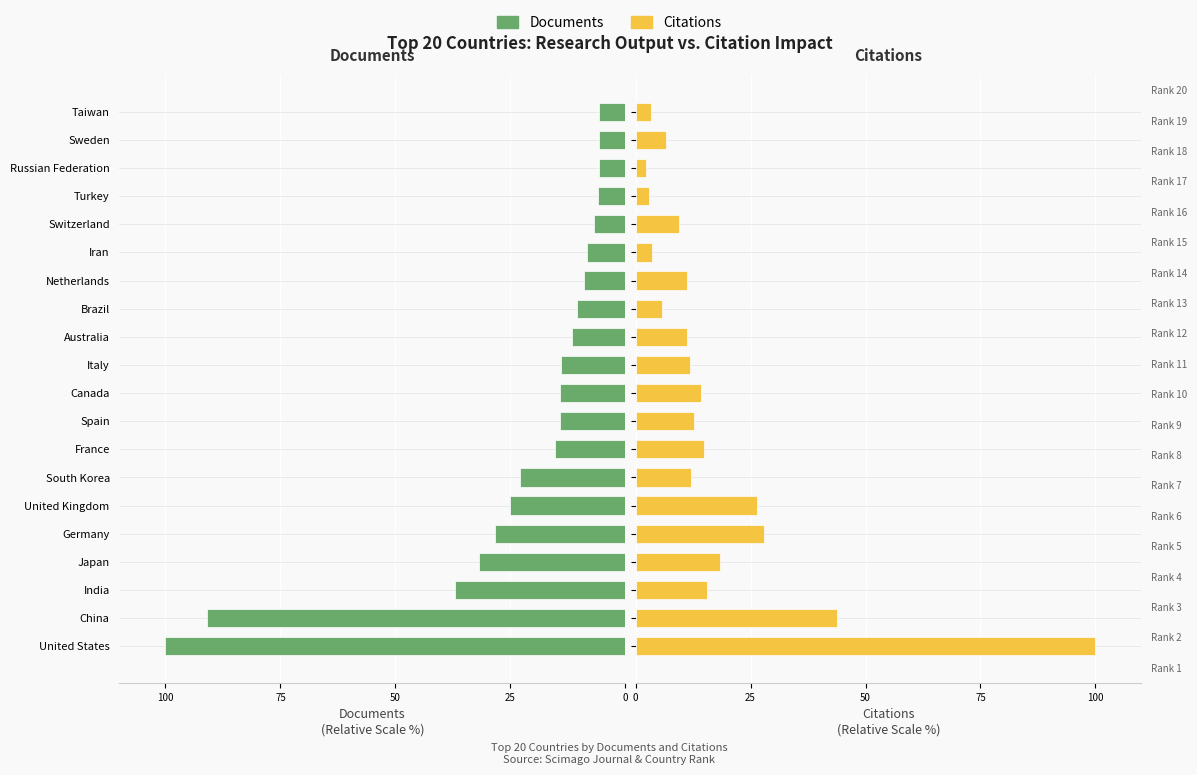

True or false: Citations has a value of 47.2 at United States.

False